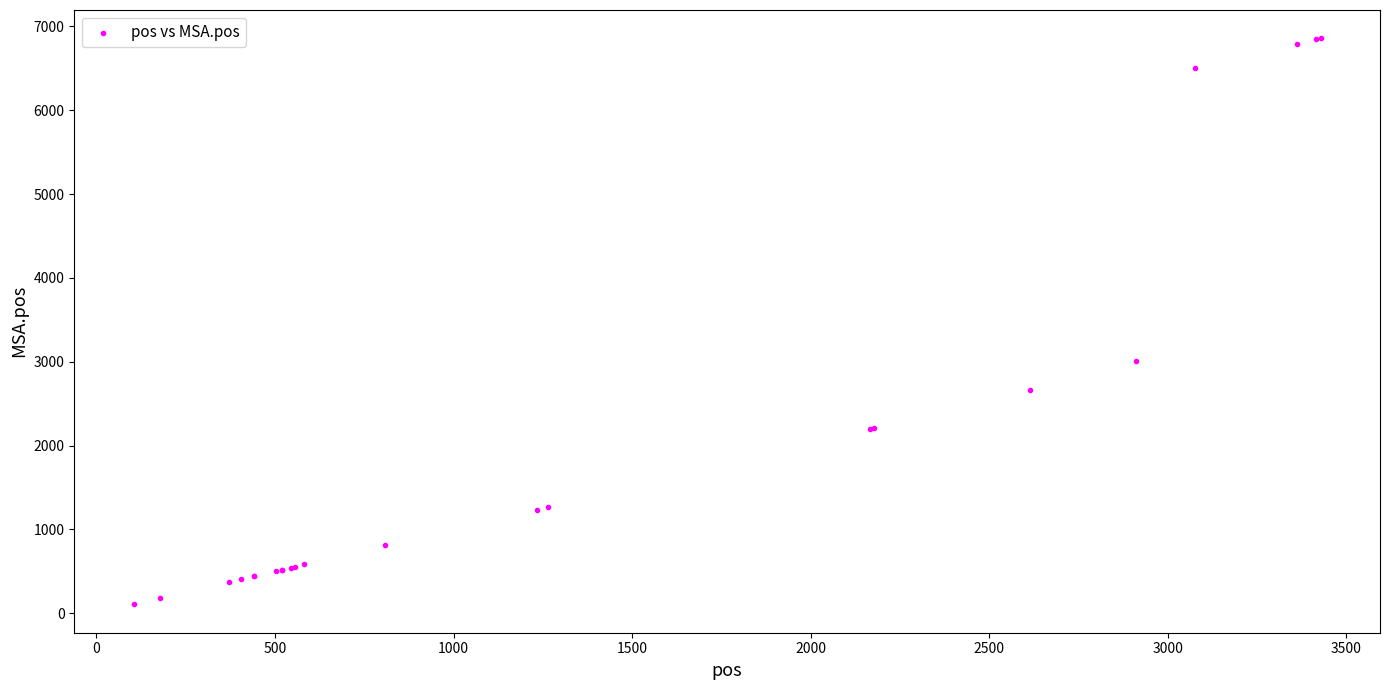

What Y value in the scatter plot is closest to 3481?

3003